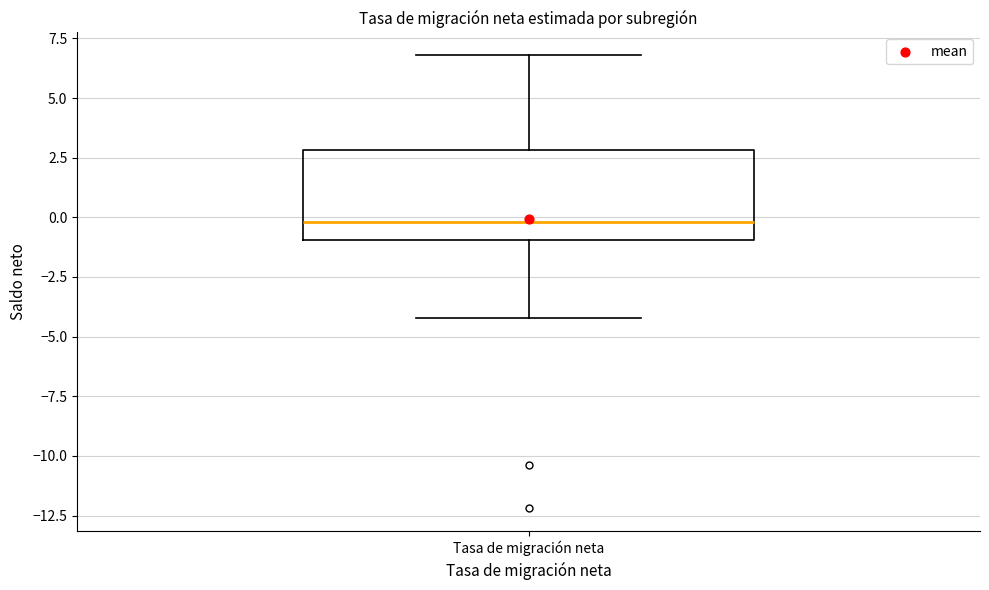

Read this box plot against the y-axis: the position of the median line, the range covered by the box, and the ends of both whiskers. The values are not printed on the chart, so give them approximately, as read against the axis.

median 0, box -1 to 3, whiskers -4 to 7